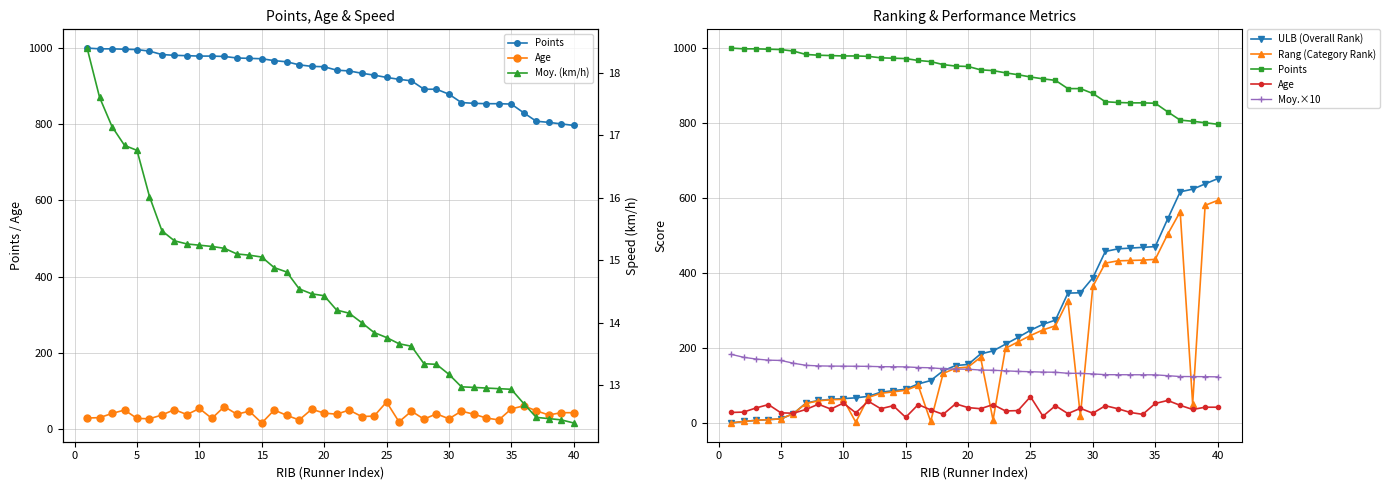

What is the sum of all Moy.×10 values?

5771.0